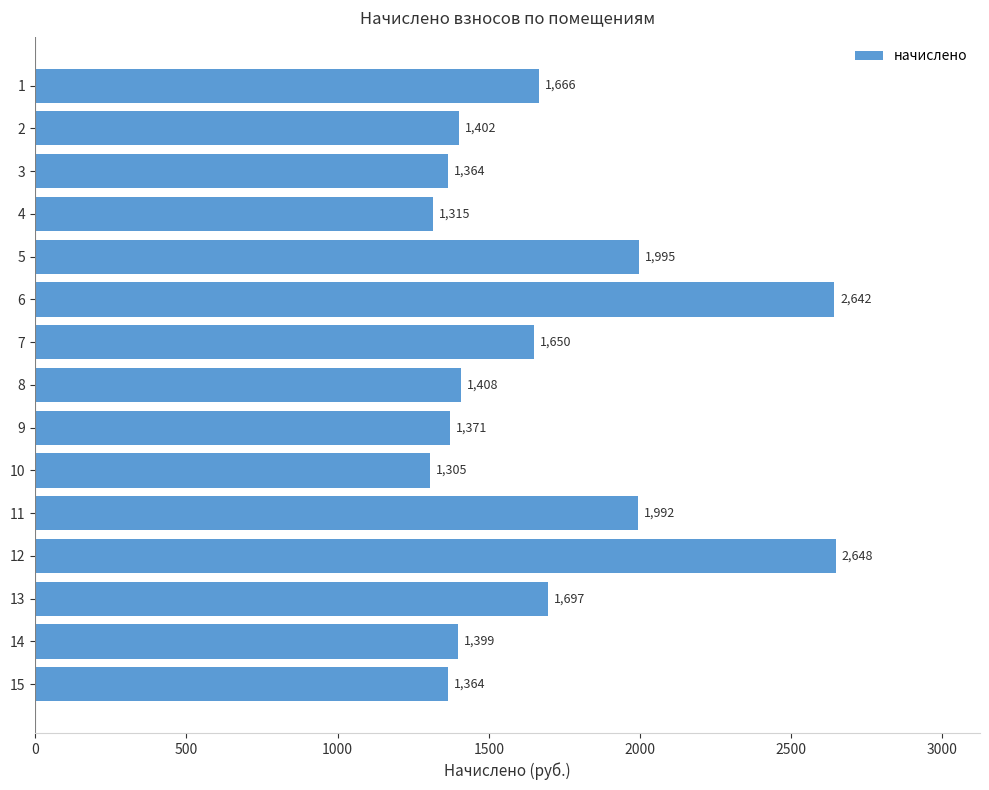

The chart shows a value of 732.4 at 9. True or false?

False